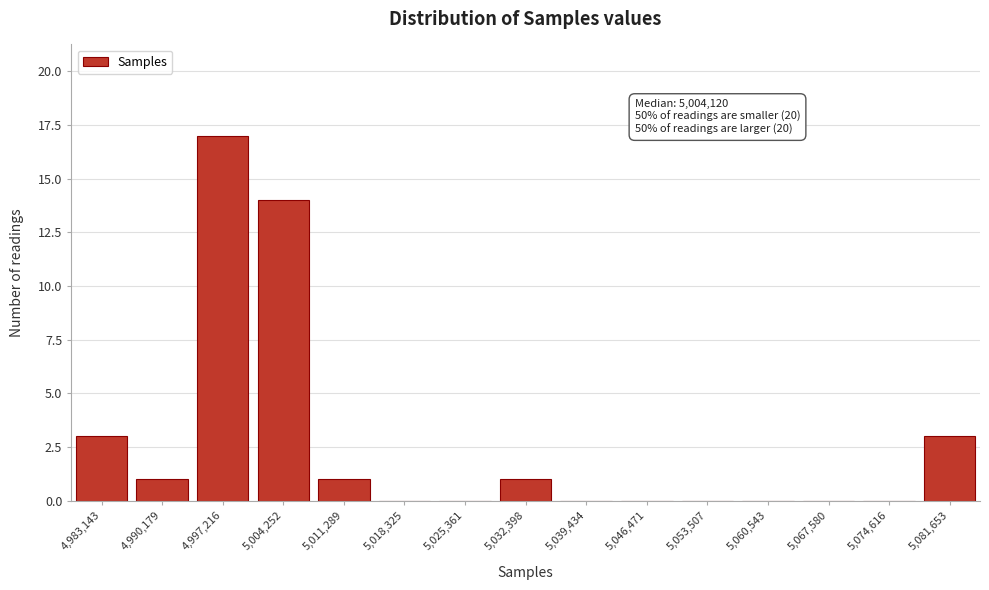

Reading left to right, extract all data points from this chart.

4,983,143=3	4,990,179=1	4,997,216=17	5,004,252=14	5,011,289=1	5,018,325=0	5,025,361=0	5,032,398=1	5,039,434=0	5,046,471=0	5,053,507=0	5,060,543=0	5,067,580=0	5,074,616=0	5,081,653=3